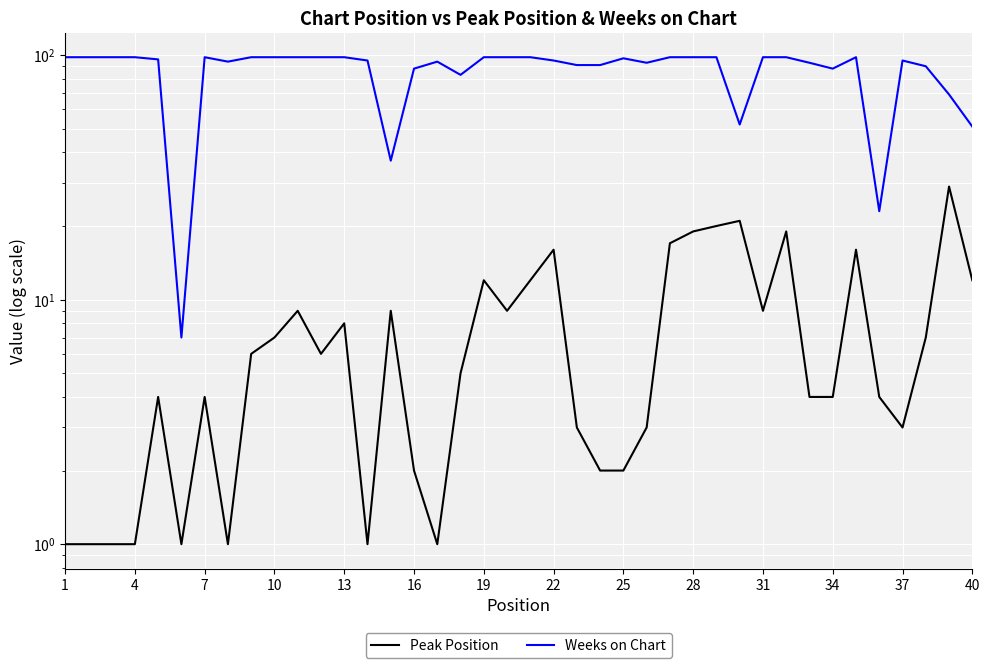

True or false: Peak Position and Weeks on Chart intersect in this chart.

False